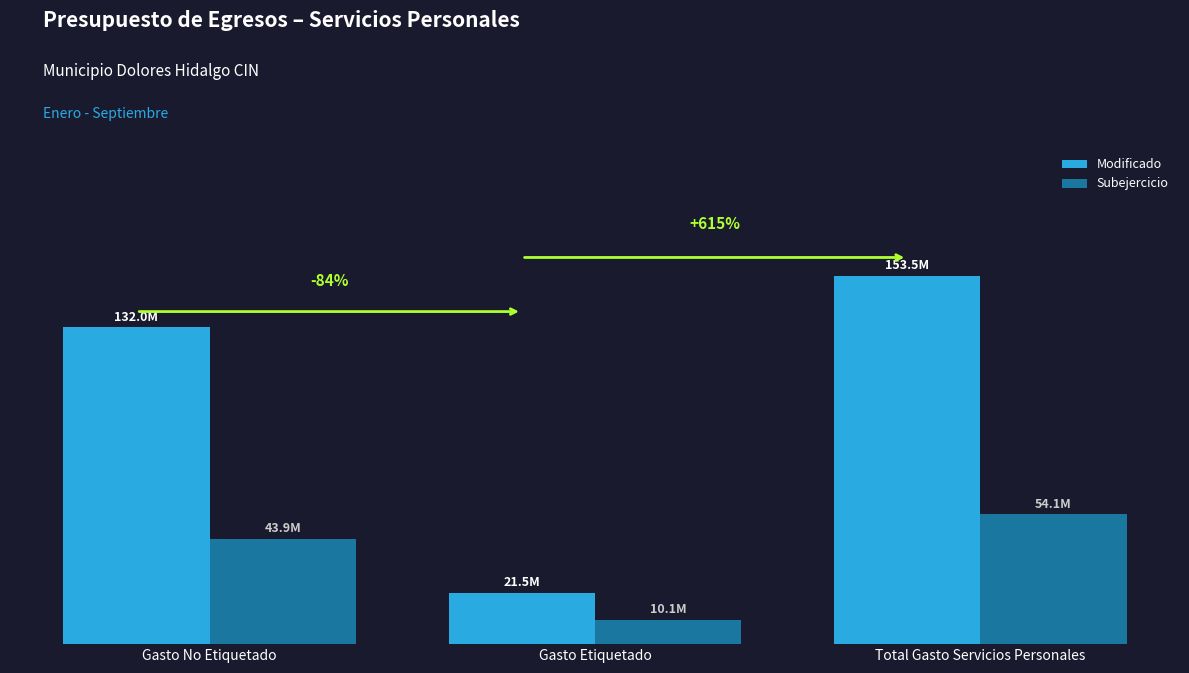

Does the chart contain any negative values?

No